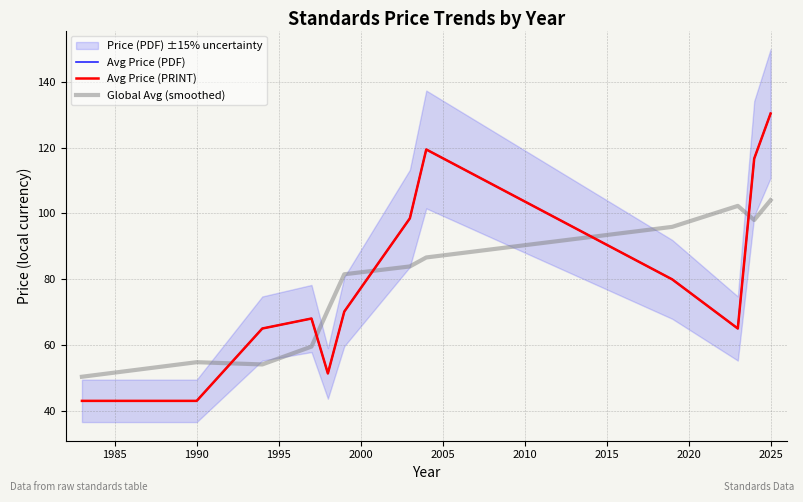

The Avg Price (PRINT) series shows 89.8 at 1990. True or false?

False